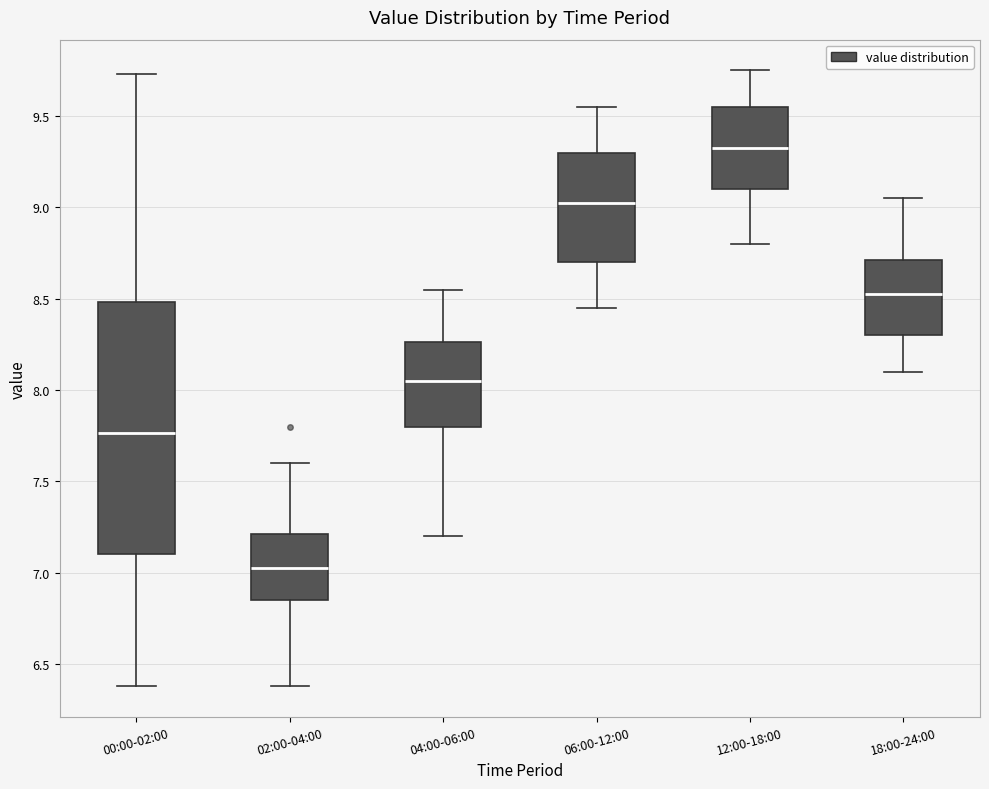

Which box's median line is the lowest?

02:00-04:00